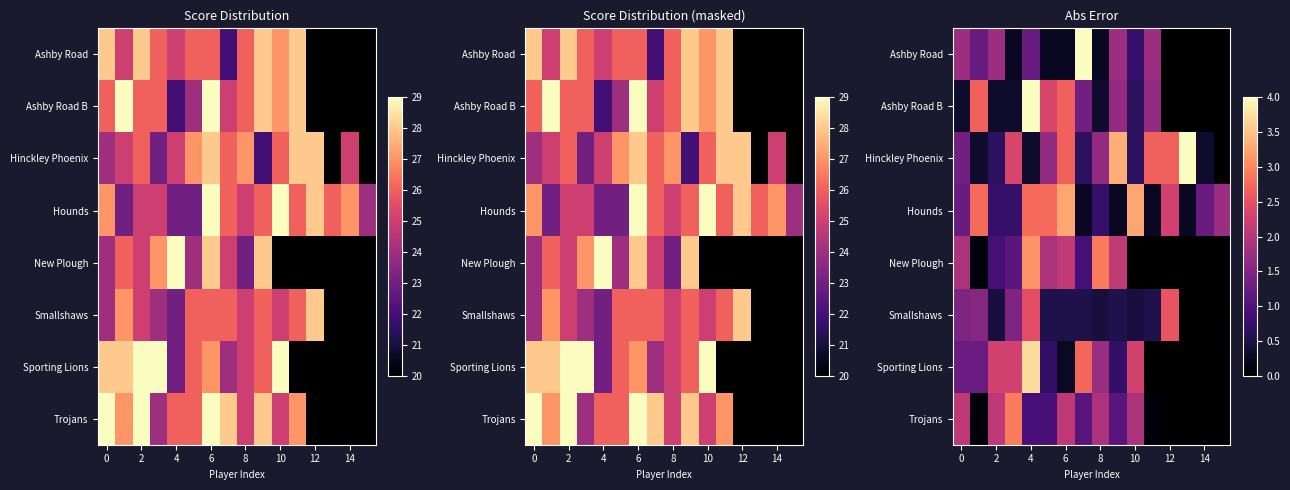

Which series has the largest total across all categories?

Hounds